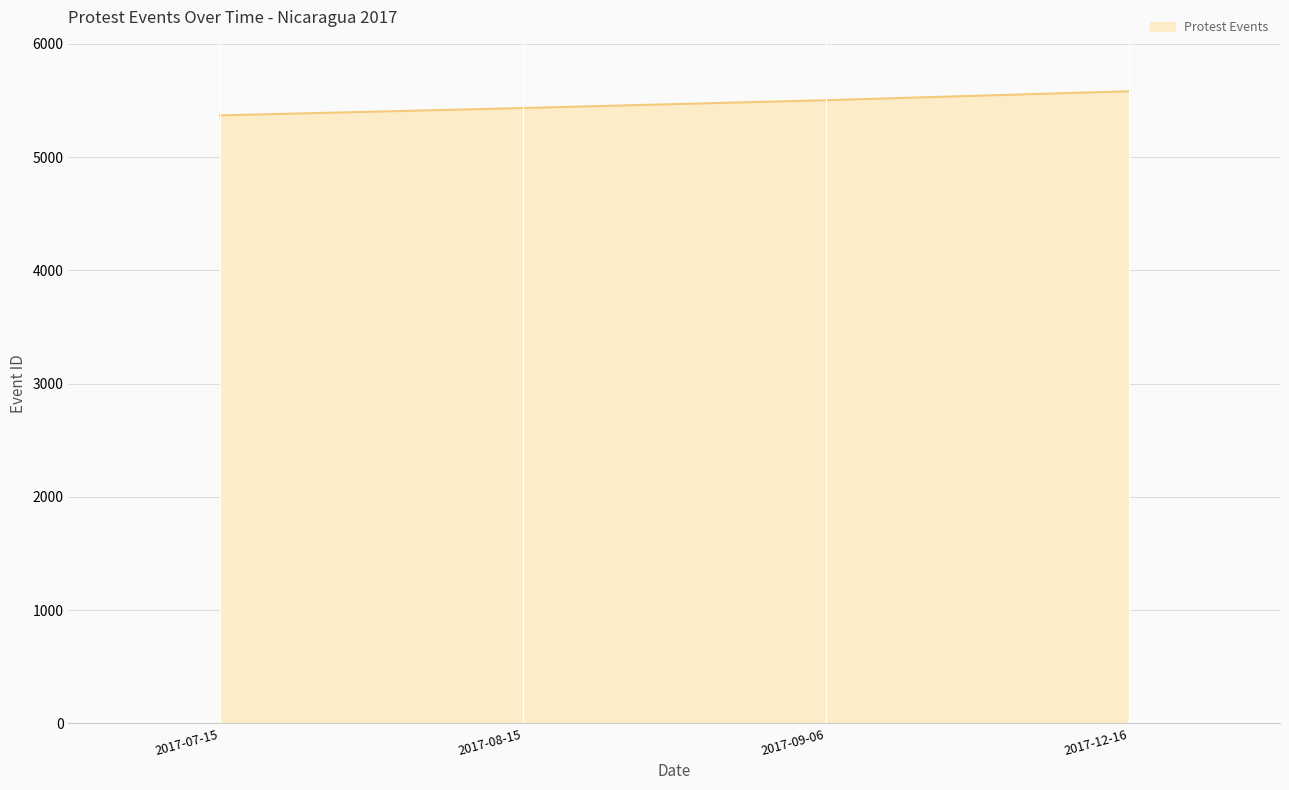

How many categories are shown in the chart?

4